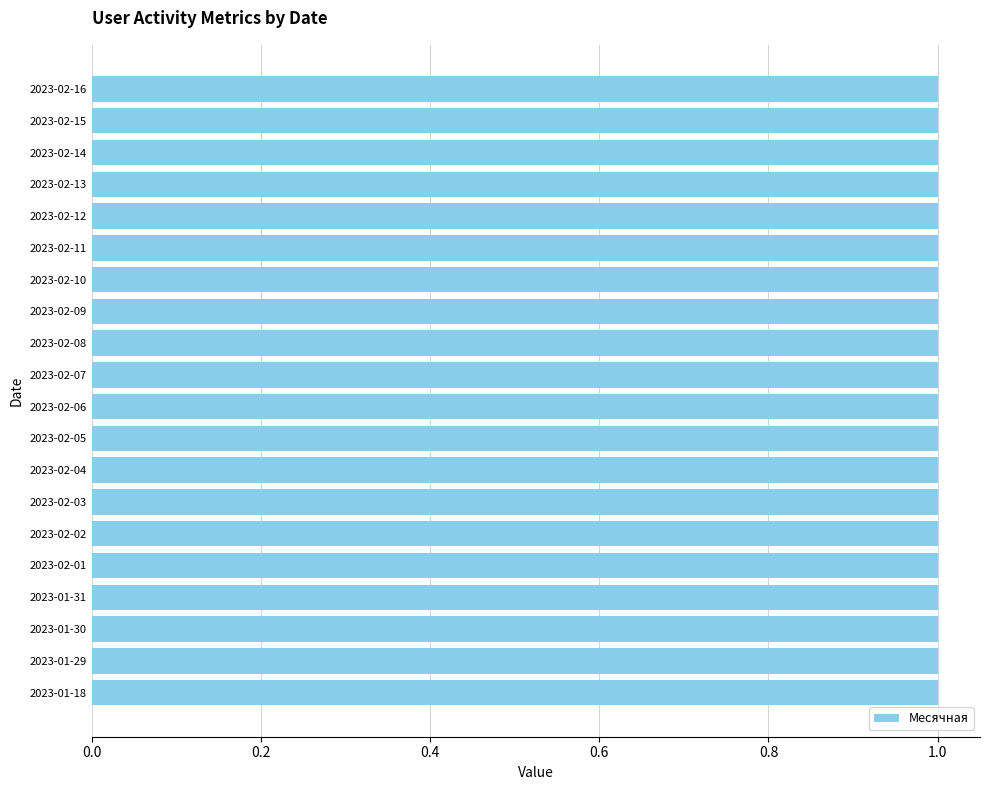

How many categories are shown in the chart?

20